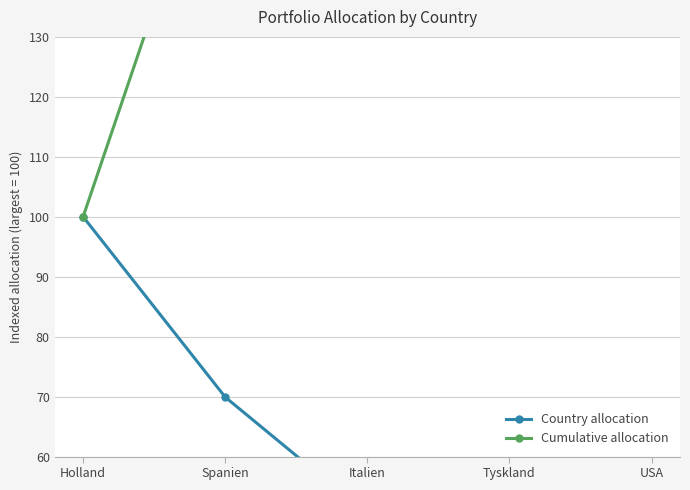

What is the label of the 1st point from the right?

USA